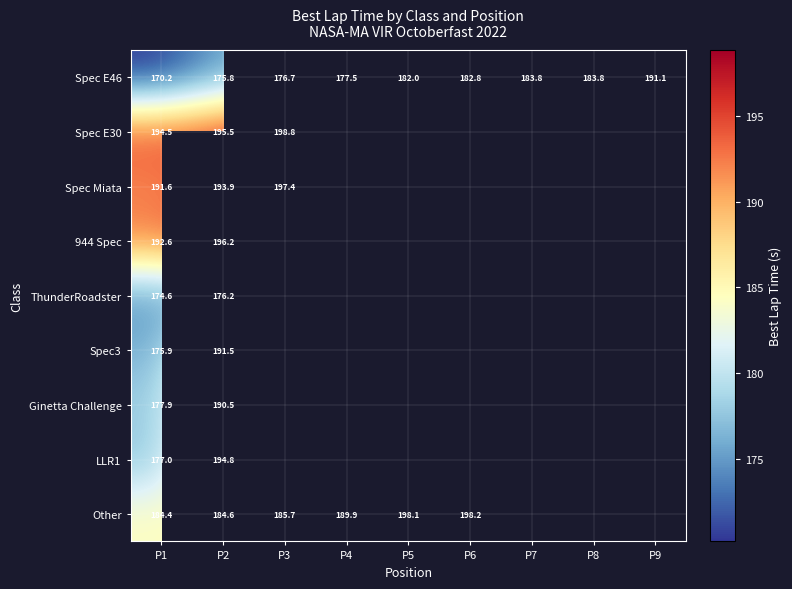

How many data points in Spec E46 are less than 182?

4